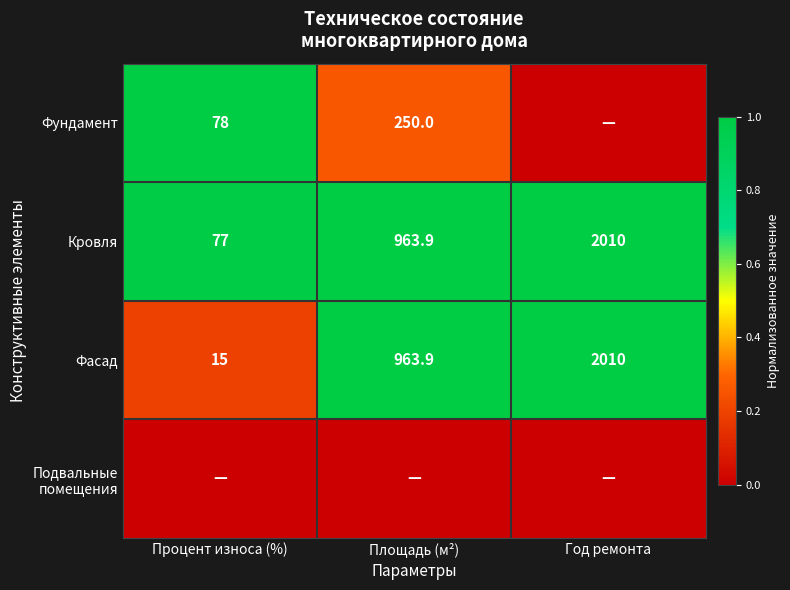

What is the sum of the Фасад values at Процент износа (%) and Год ремонта?

2025.0